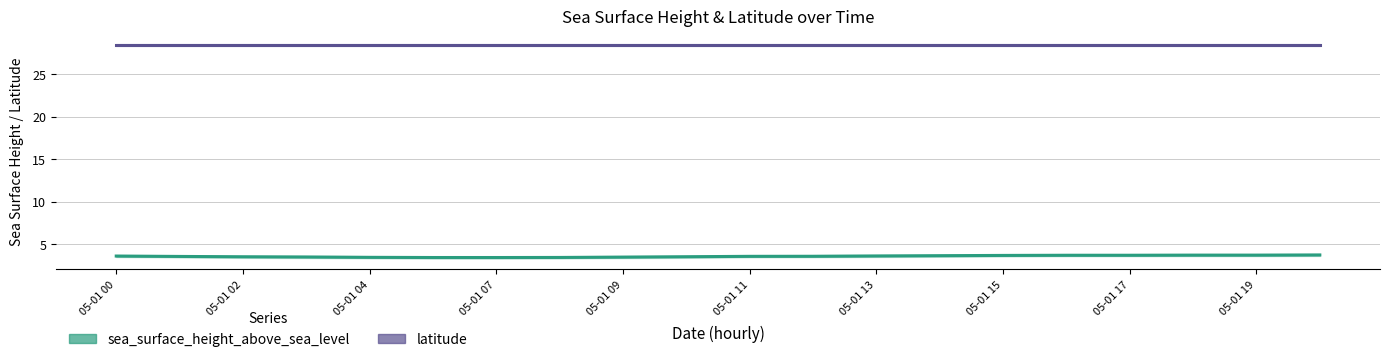

What is the value of the latitude point at the 17th from the left?

28.4